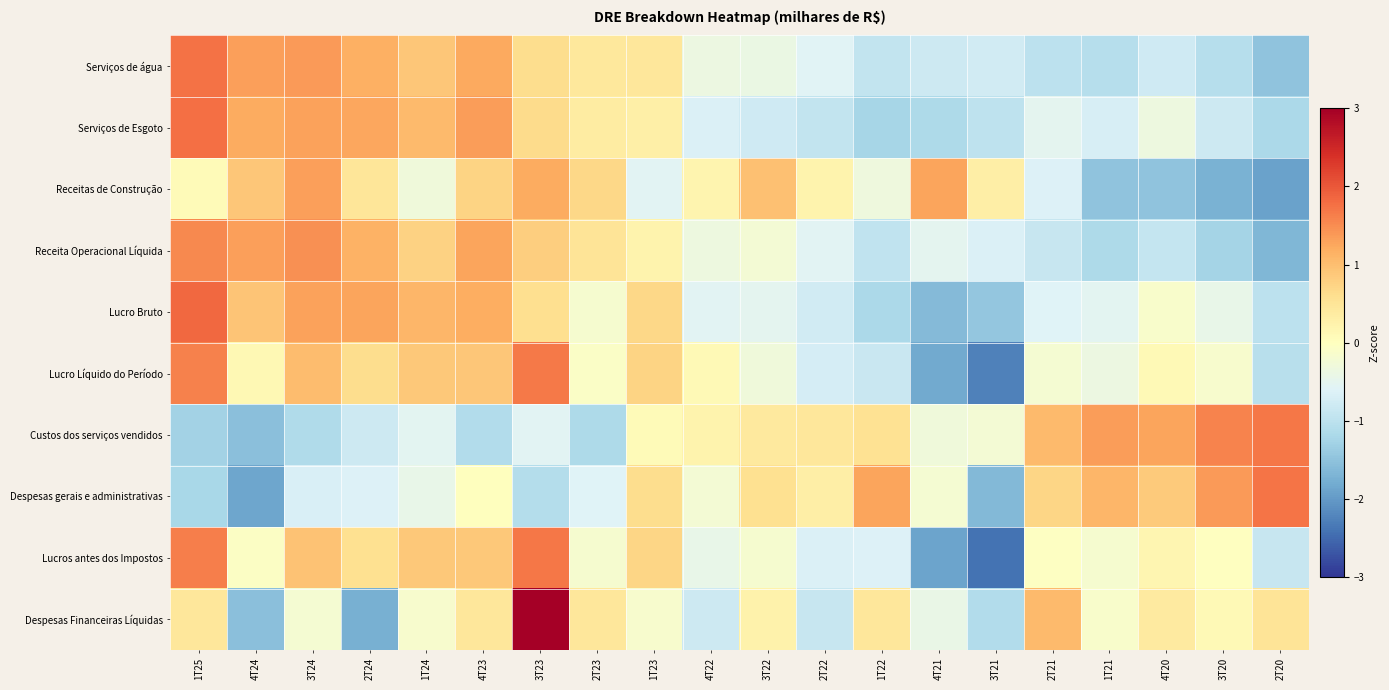

Rank the series at 4T21 from highest to lowest value.

Receitas de Construção, Despesas gerais e administrativas, Custos dos serviços vendidos, Despesas Financeiras Líquidas, Receita Operacional Líquida, Serviços de água, Serviços de Esgoto, Lucro Bruto, Lucro Líquido do Período, Lucros antes dos Impostos